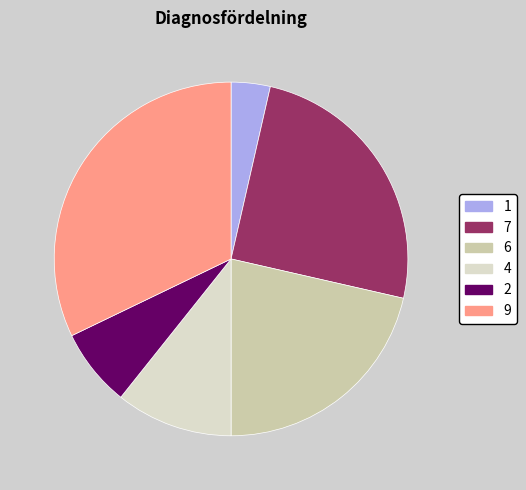

Between 1 and 4, which is larger?

4